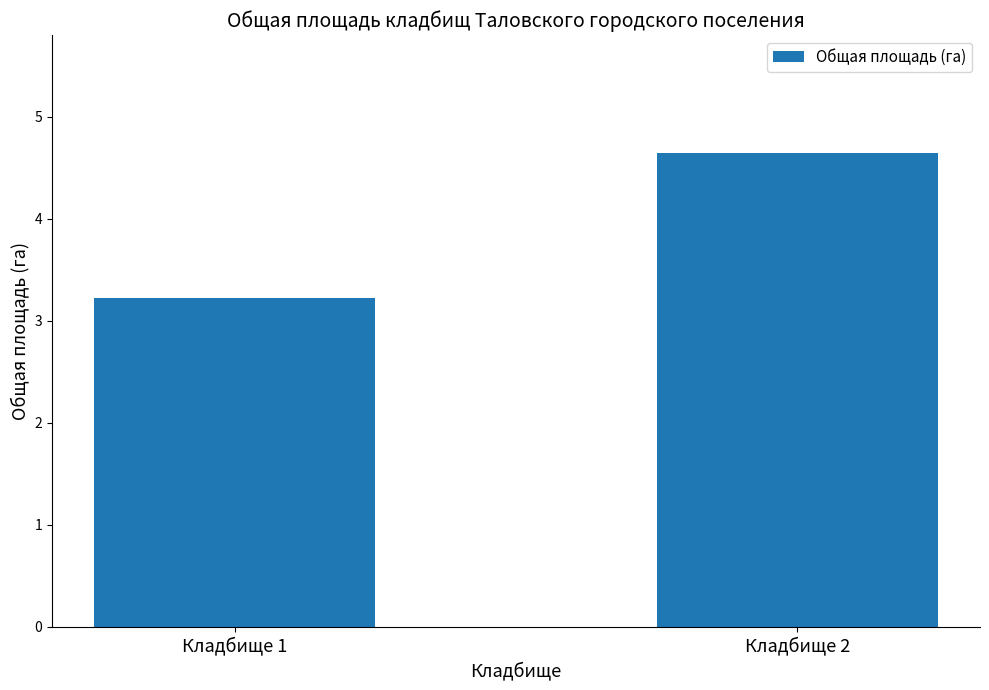

Reading left to right, extract all data points from this chart.

3.2	4.6